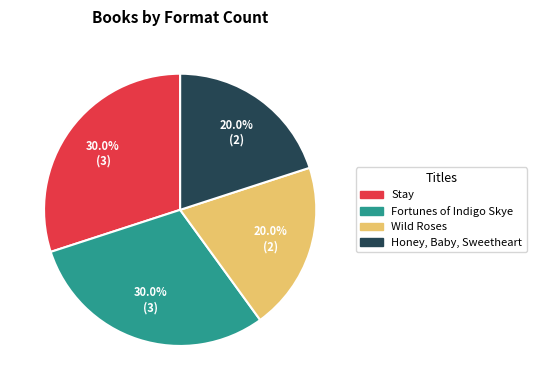

Is it true that Wild Roses is 20% of the pie?

True